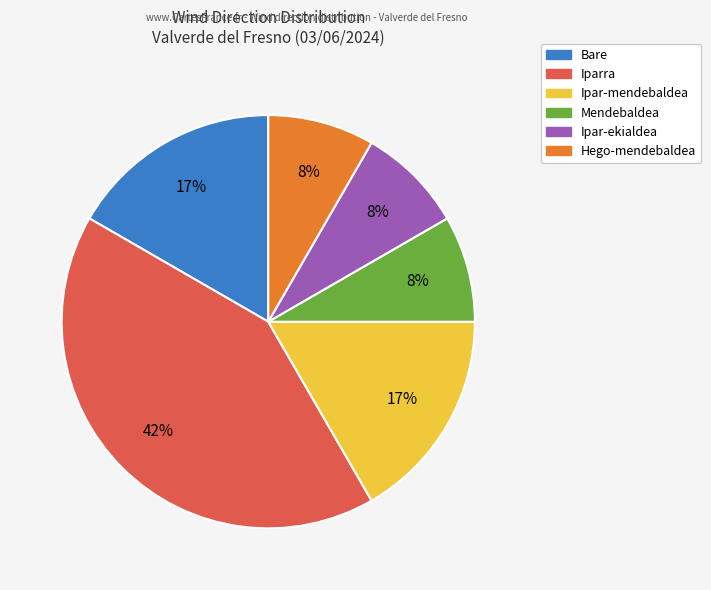

To the nearest percent, what is the average slice percentage?

17%